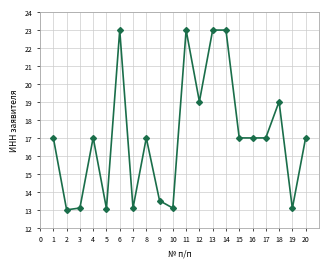

How many lines are shown in the chart?

1